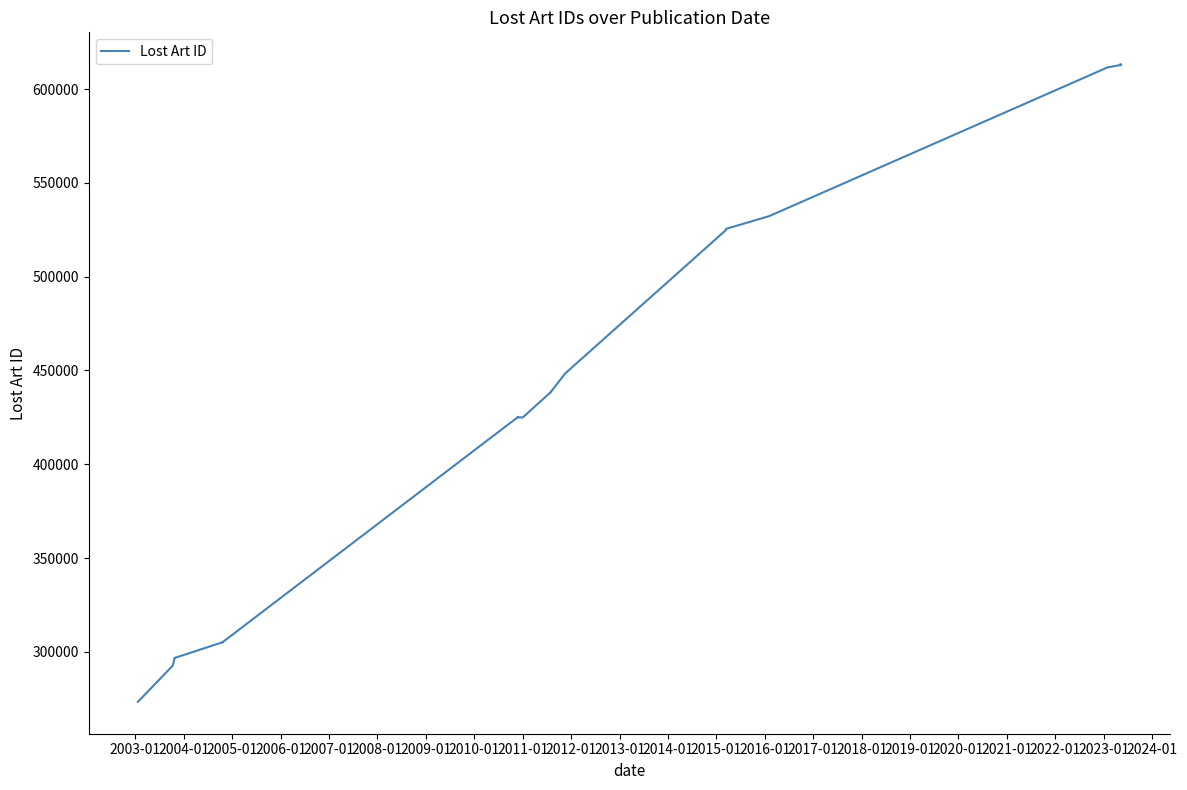

True or false: the data shows 296781 at 2004-01.

True